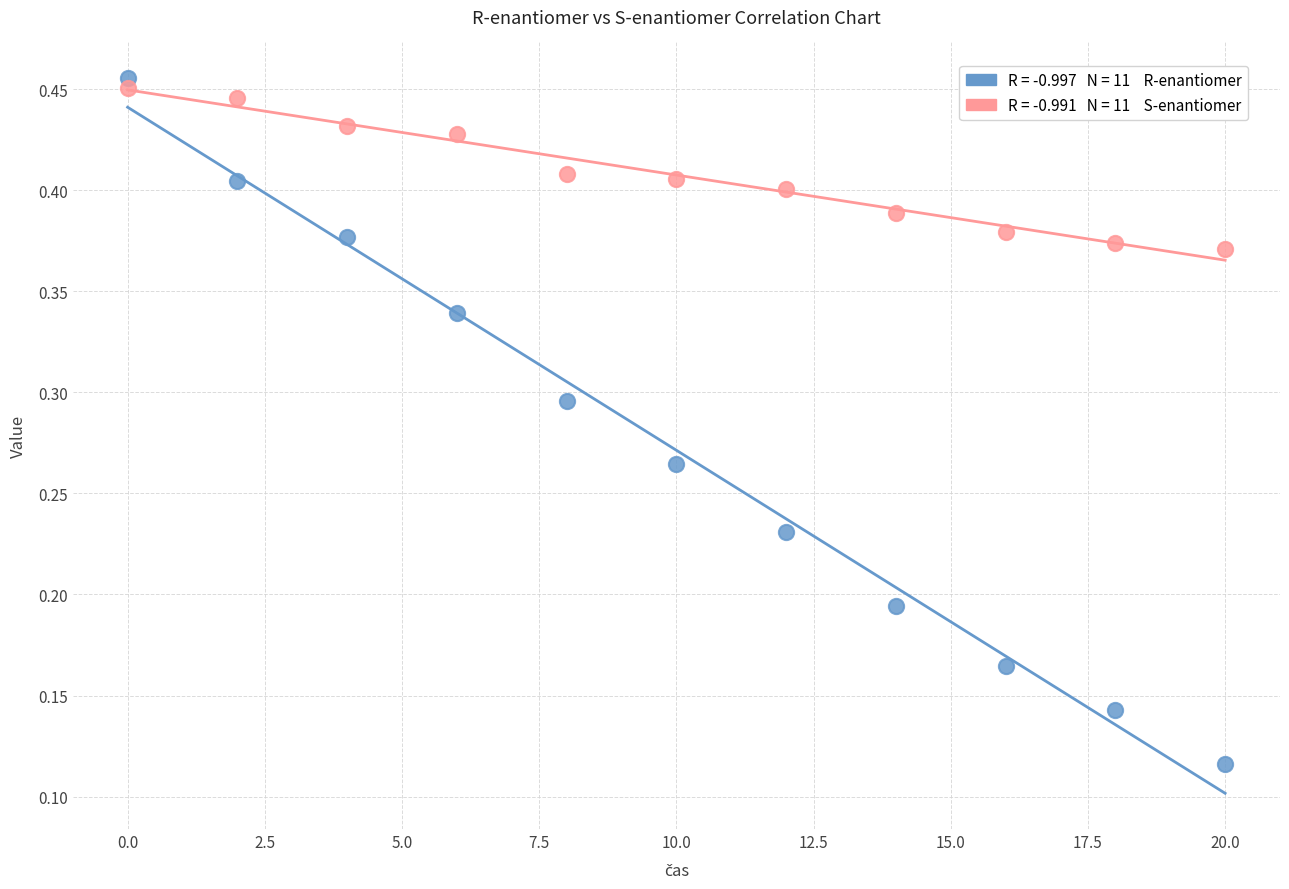

Across all data points, what is the range of X values (max minus min)?

20.0